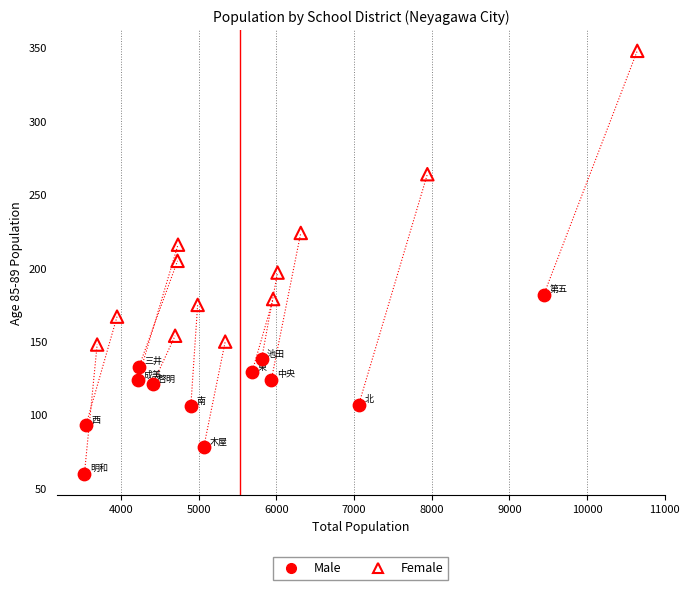

Which series contains the highest Y value?

Female